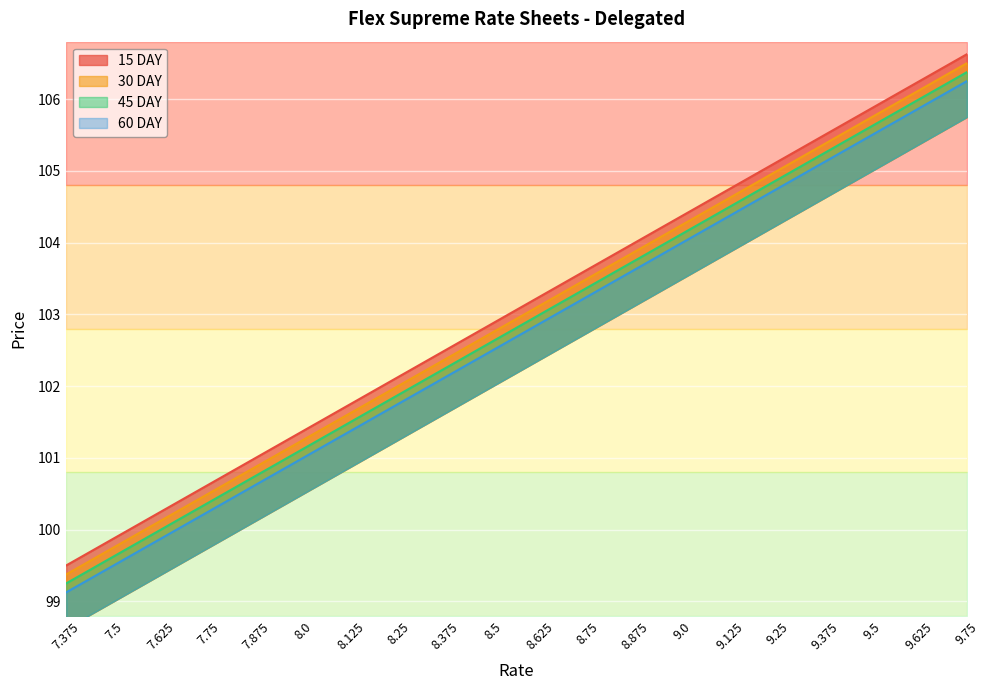

At which label does 15 DAY first exceed 103?

8.625